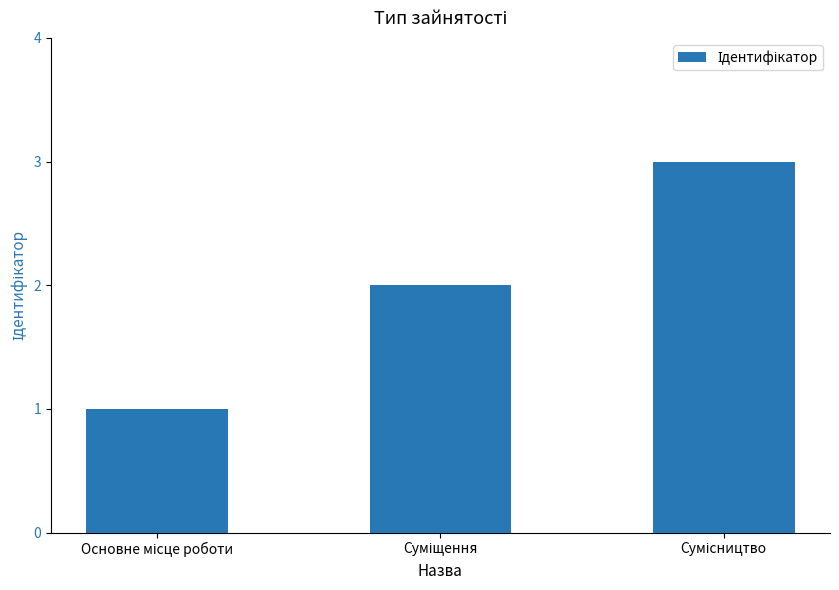

What is the sum of all values?

6